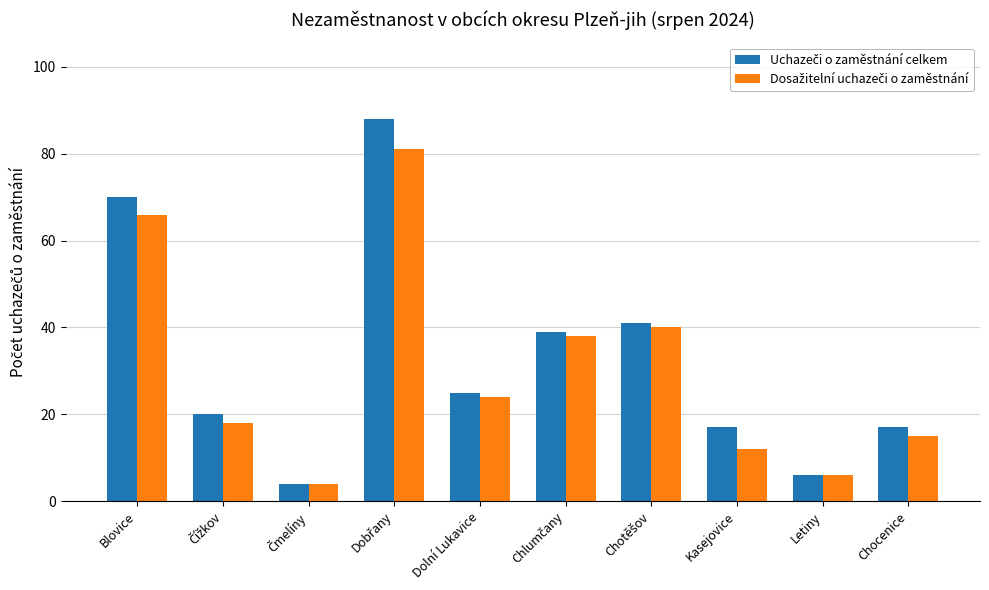

What is the total value across all series at Chocenice?

32